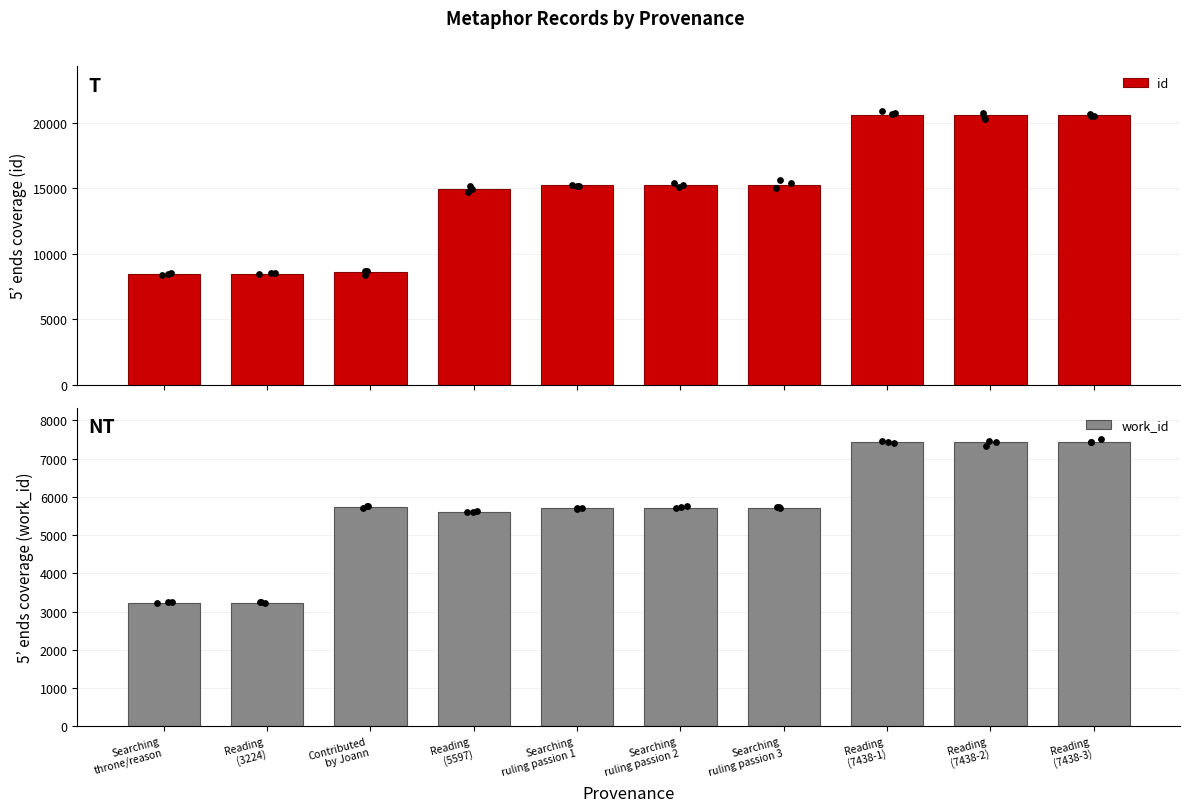

Which series has the largest Y range (max minus min)?

id